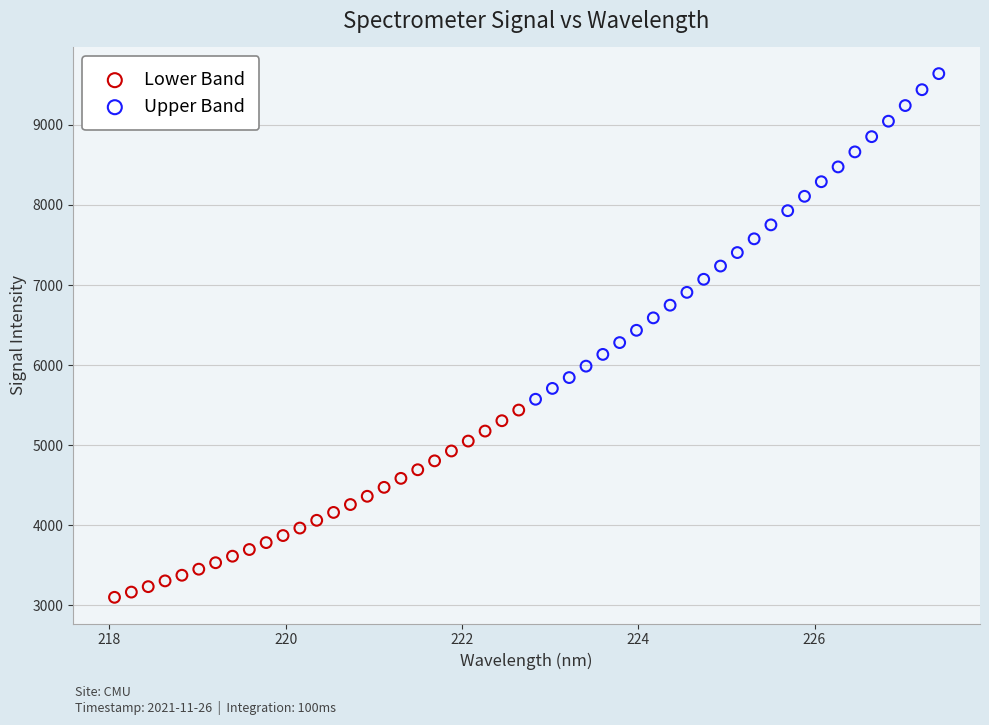

Which series contains the lowest Y value?

Lower Band